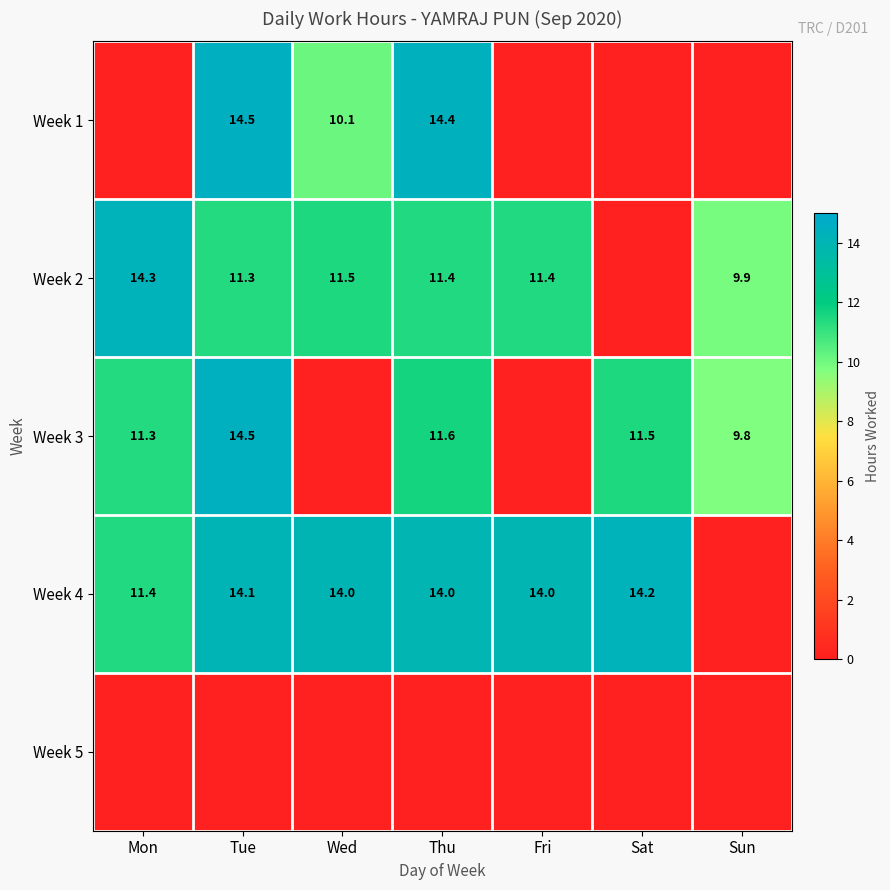

Is it true that Week 4 equals 18.8 at Wed?

False